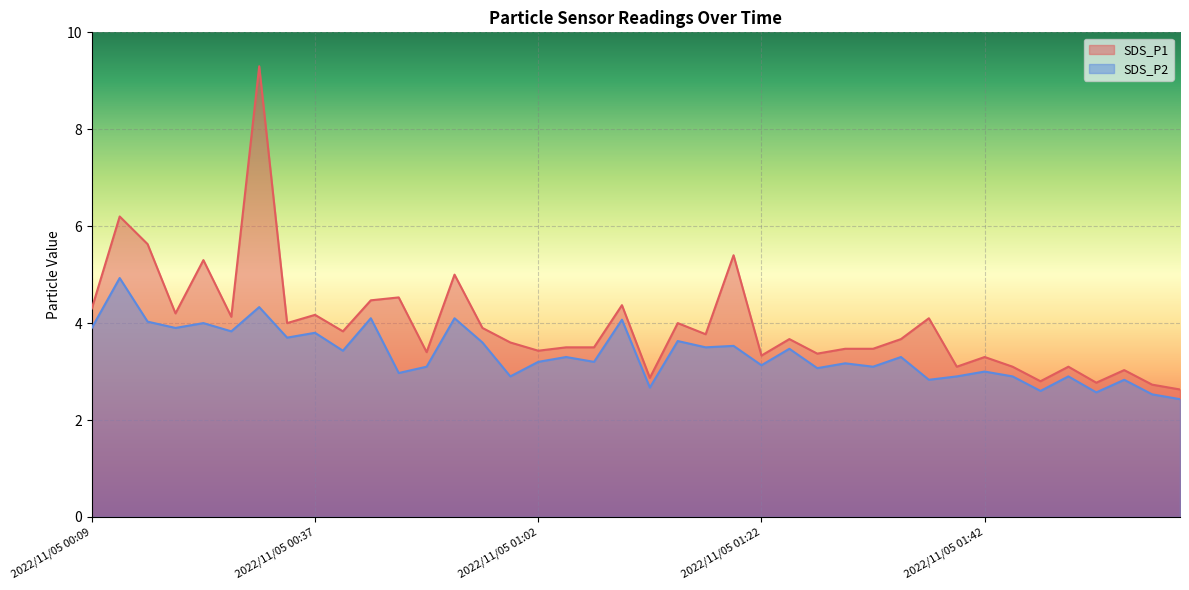

Reading left to right, transcribe all the data shown in this chart.

SDS_P1: 2022/11/05 00:09=4.3	2022/11/05 00:17=6.2	2022/11/05 00:19=5.6	2022/11/05 00:25=4.2	2022/11/05 00:27=5.3	2022/11/05 00:30=4.1	2022/11/05 00:32=9.3	2022/11/05 00:35=4.0	2022/11/05 00:37=4.2	2022/11/05 00:40=3.8	2022/11/05 00:45=4.5	2022/11/05 00:50=4.5	2022/11/05 00:52=3.4	2022/11/05 00:55=5.0	2022/11/05 00:57=3.9	2022/11/05 01:00=3.6	2022/11/05 01:02=3.4	2022/11/05 01:05=3.5	2022/11/05 01:07=3.5	2022/11/05 01:10=4.4	2022/11/05 01:12=2.9	2022/11/05 01:15=4.0	2022/11/05 01:17=3.8	2022/11/05 01:20=5.4	2022/11/05 01:22=3.3	2022/11/05 01:24=3.7	2022/11/05 01:27=3.4	2022/11/05 01:29=3.5	2022/11/05 01:32=3.5	2022/11/05 01:34=3.7	2022/11/05 01:37=4.1	2022/11/05 01:39=3.1	2022/11/05 01:42=3.3	2022/11/05 01:44=3.1	2022/11/05 01:47=2.8	2022/11/05 01:49=3.1	2022/11/05 01:52=2.8	2022/11/05 01:54=3.0	2022/11/05 01:57=2.7	2022/11/05 01:59=2.6
SDS_P2: 2022/11/05 00:09=3.9	2022/11/05 00:17=4.9	2022/11/05 00:19=4.0	2022/11/05 00:25=3.9	2022/11/05 00:27=4.0	2022/11/05 00:30=3.8	2022/11/05 00:32=4.3	2022/11/05 00:35=3.7	2022/11/05 00:37=3.8	2022/11/05 00:40=3.4	2022/11/05 00:45=4.1	2022/11/05 00:50=3.0	2022/11/05 00:52=3.1	2022/11/05 00:55=4.1	2022/11/05 00:57=3.6	2022/11/05 01:00=2.9	2022/11/05 01:02=3.2	2022/11/05 01:05=3.3	2022/11/05 01:07=3.2	2022/11/05 01:10=4.1	2022/11/05 01:12=2.7	2022/11/05 01:15=3.6	2022/11/05 01:17=3.5	2022/11/05 01:20=3.5	2022/11/05 01:22=3.1	2022/11/05 01:24=3.5	2022/11/05 01:27=3.1	2022/11/05 01:29=3.2	2022/11/05 01:32=3.1	2022/11/05 01:34=3.3	2022/11/05 01:37=2.8	2022/11/05 01:39=2.9	2022/11/05 01:42=3.0	2022/11/05 01:44=2.9	2022/11/05 01:47=2.6	2022/11/05 01:49=2.9	2022/11/05 01:52=2.6	2022/11/05 01:54=2.8	2022/11/05 01:57=2.5	2022/11/05 01:59=2.4